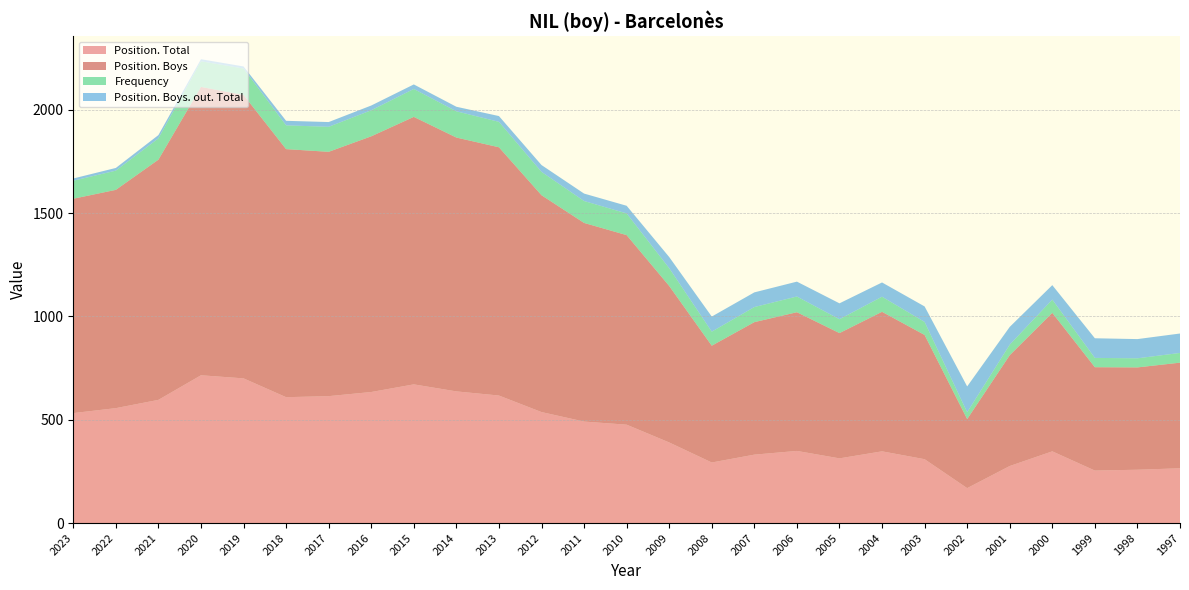

Reading left to right, what are all the values shown in this chart?

Position. Total: 2023=532	2022=556	2021=596	2020=715	2019=700	2018=609	2017=614	2016=634	2015=671	2014=637	2013=617	2012=537	2011=491	2010=476	2009=390	2008=293	2007=331	2006=349	2005=313	2004=347	2003=309	2002=169	2001=276	2000=347	1999=254	1998=258	1997=265
Position. Boys: 2023=1037	2022=1056	2021=1162	2020=1395	2019=1371	2018=1200	2017=1182	2016=1237	2015=1294	2014=1228	2013=1201	2012=1049	2011=961	2010=917	2009=757	2008=565	2007=641	2006=671	2005=606	2004=675	2003=601	2002=334	2001=536	2000=670	1999=500	1998=495	1997=511
Frequency: 2023=87	2022=93	2021=103	2020=124	2019=128	2018=115	2017=121	2016=126	2015=135	2014=127	2013=123	2012=113	2011=106	2010=105	2009=86	2008=68	2007=73	2006=76	2005=67	2004=73	2003=63	2002=33	2001=51	2000=64	1999=45	1998=44	1997=47
Position. Boys. out. Total: 2023=11	2022=13	2021=16	2020=10	2019=10	2018=22	2017=23	2016=23	2015=22	2014=22	2013=28	2012=33	2011=36	2010=37	2009=54	2008=73	2007=71	2006=72	2005=77	2004=69	2003=75	2002=125	2001=86	2000=70	1999=95	1998=93	1997=94